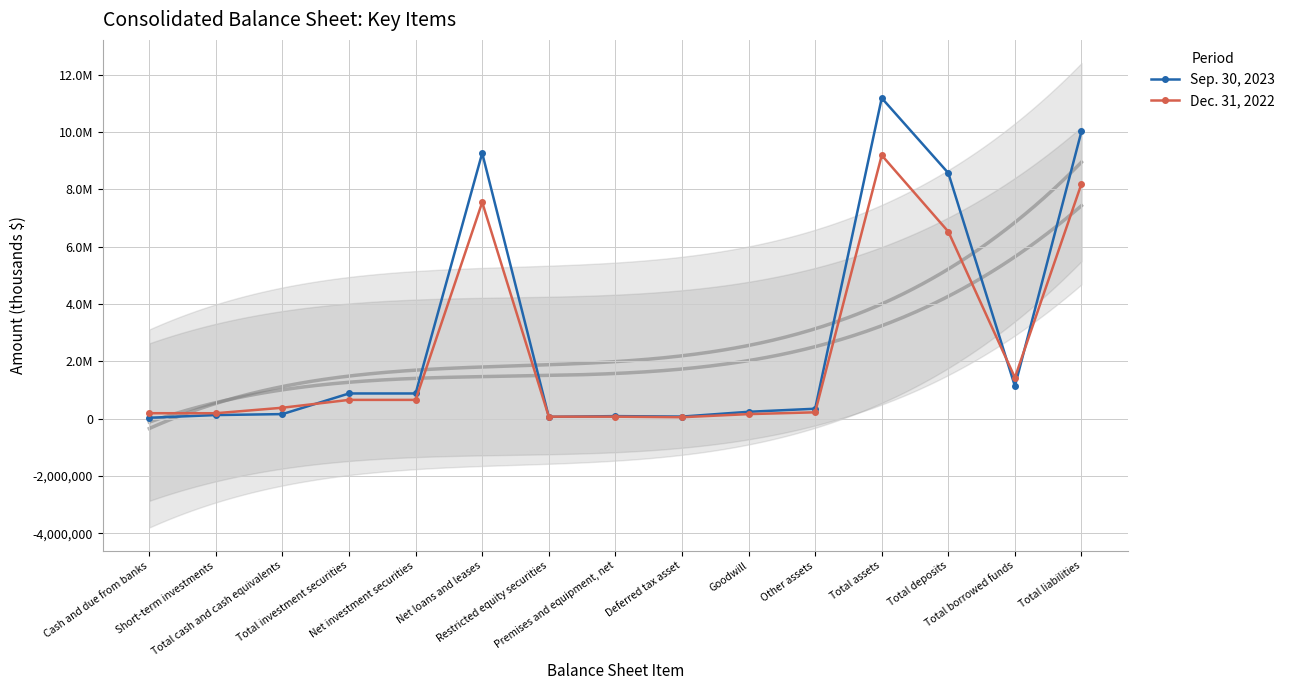

Where do Dec. 31, 2022 and Sep. 30, 2023 first cross each other?

Total cash and cash equivalents and Total investment securities